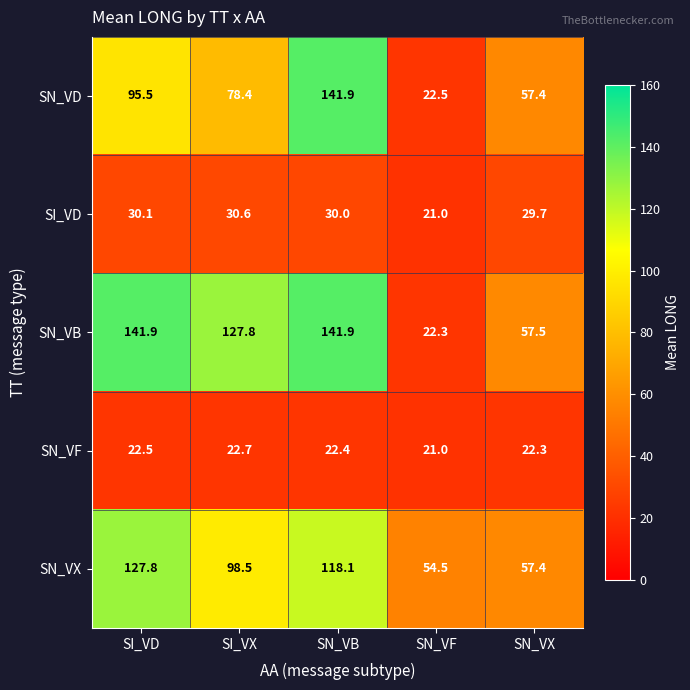

What is the average value of the SN_VX series?

91.3